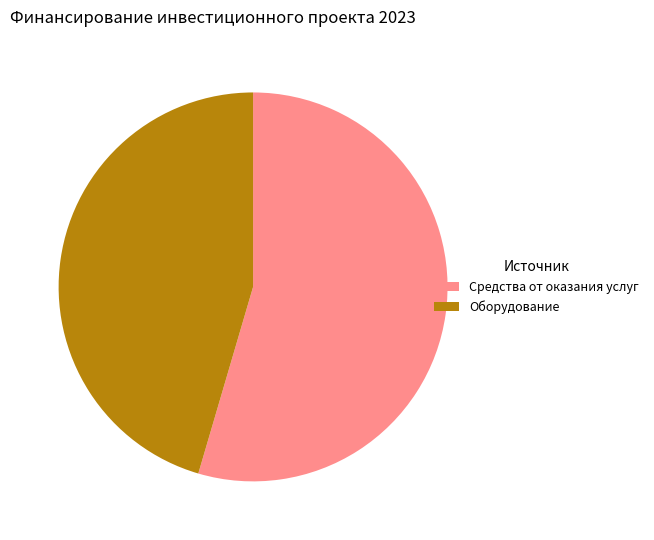

Which slice represents more than half of the pie?

Средства от оказания услуг